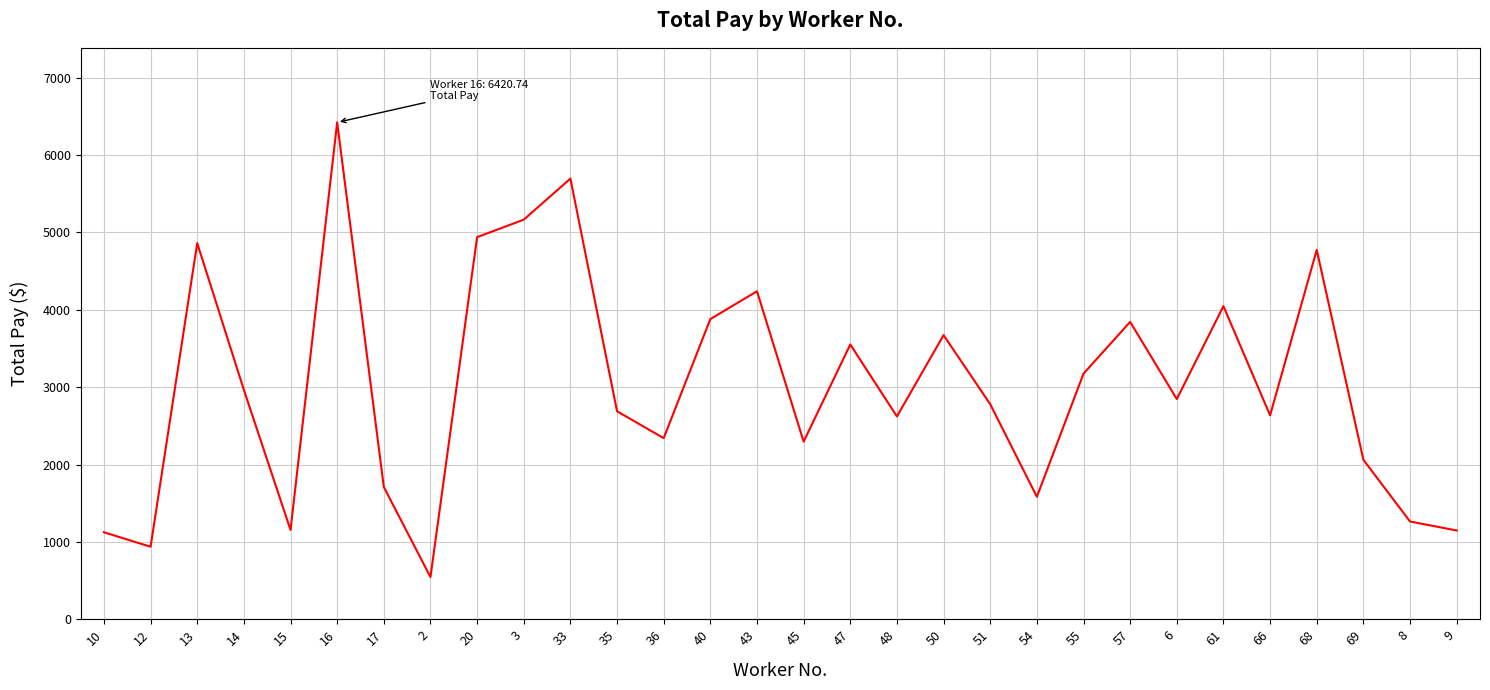

What is the sum of the values at 2 and 8?

1809.4